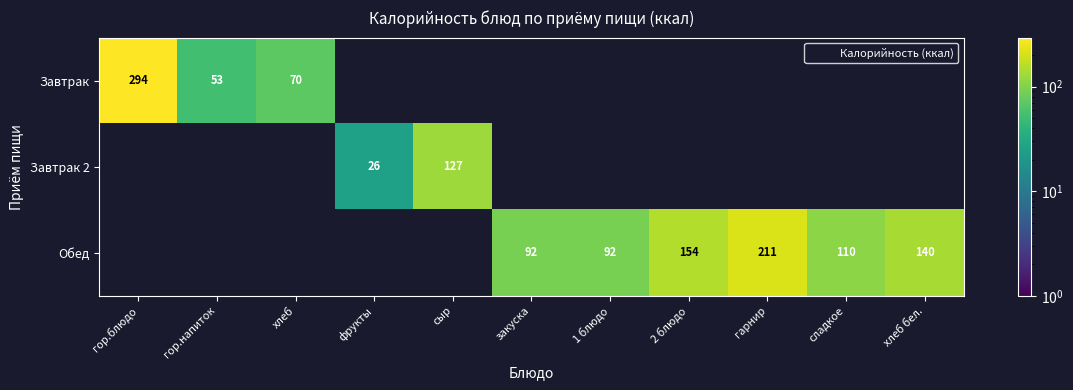

At which category is the sum across all series the highest?

гор.блюдо